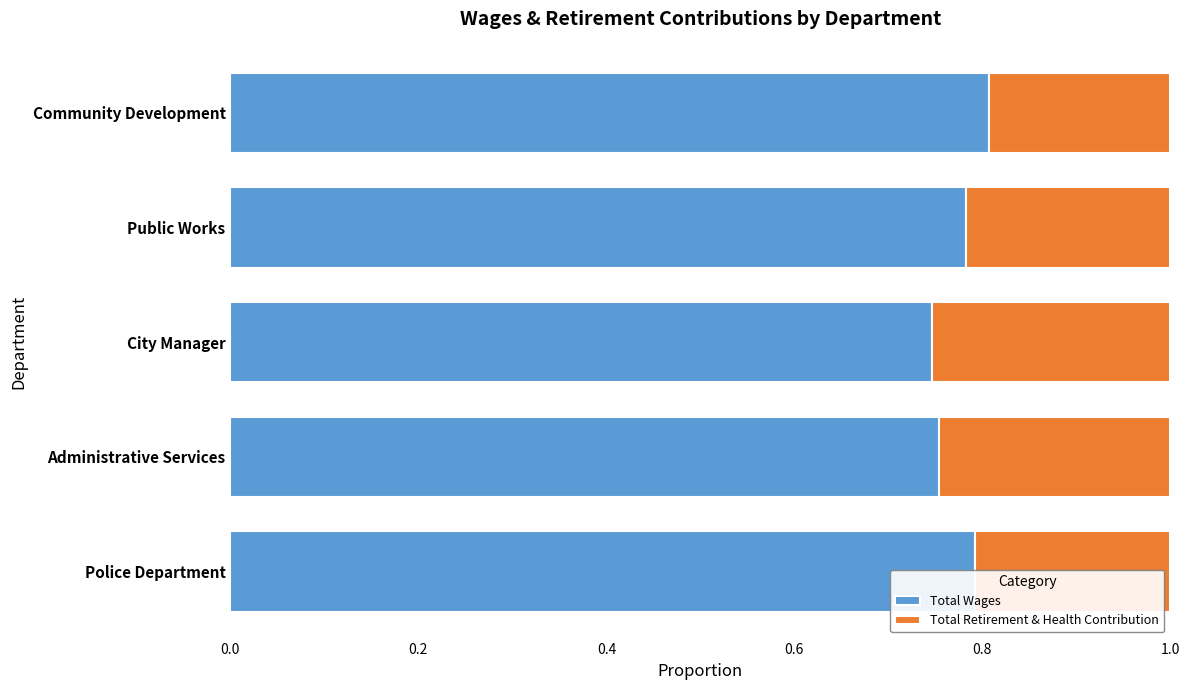

What is the total value across all series at Community Development?

1.0